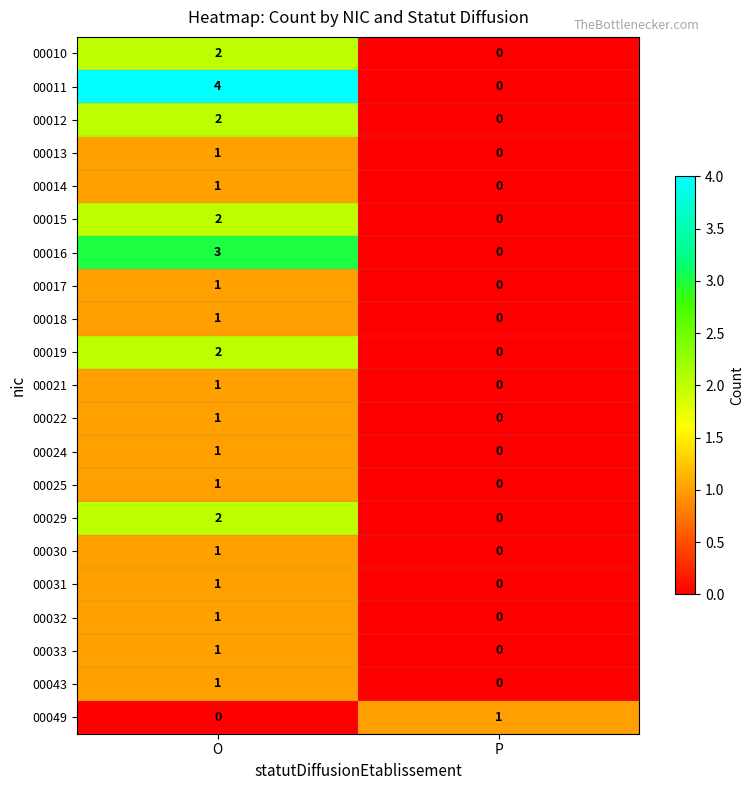

What is the difference between the maximum and minimum values in the 00016 series?

3